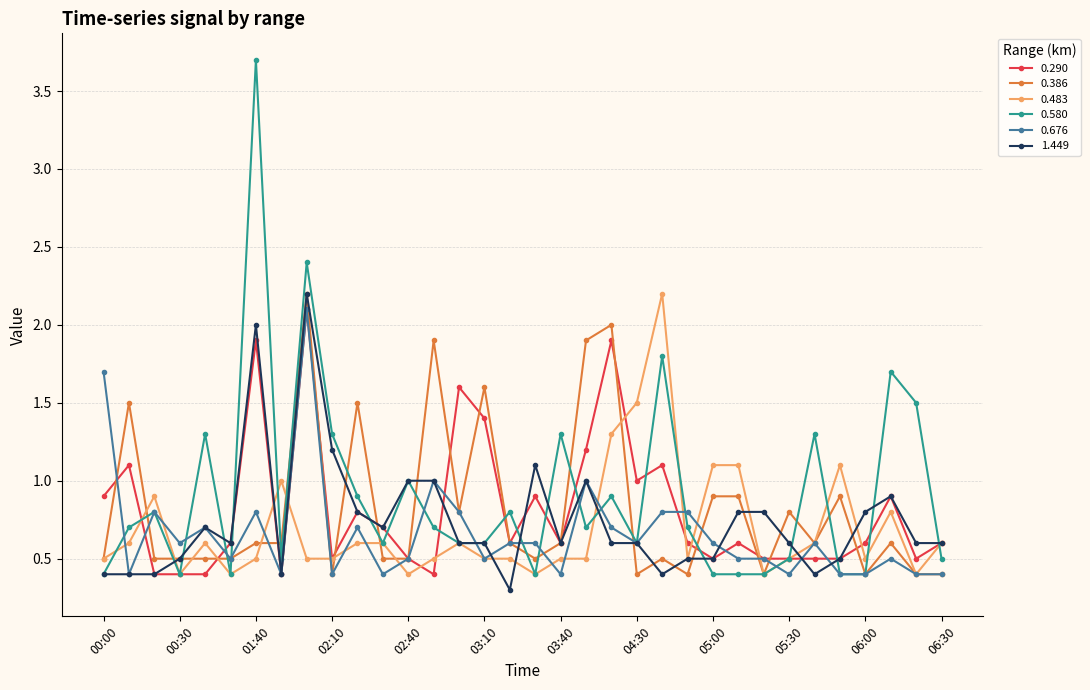

What is the maximum value for 0.386?

2.2